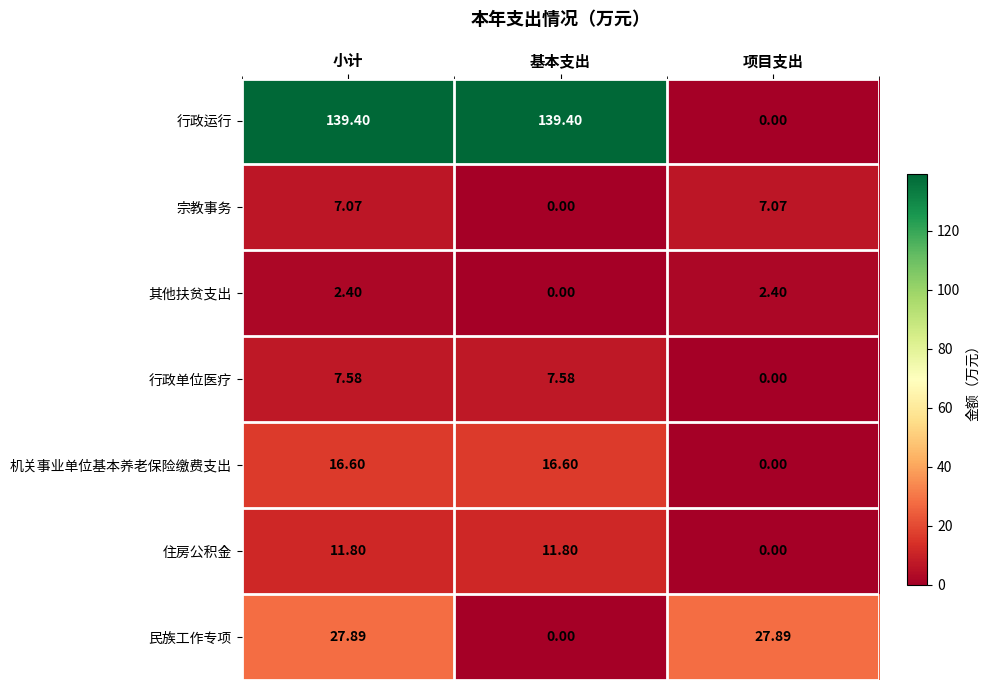

Which series has the widest spread of values?

行政运行